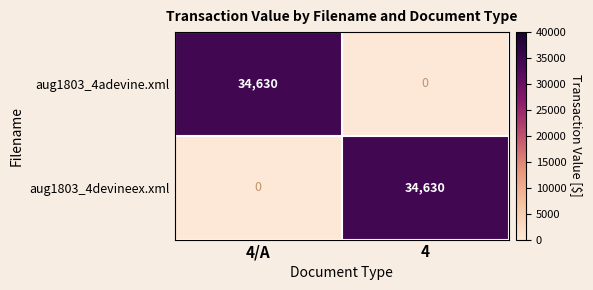

At how many categories does at least one series exceed 32513?

2